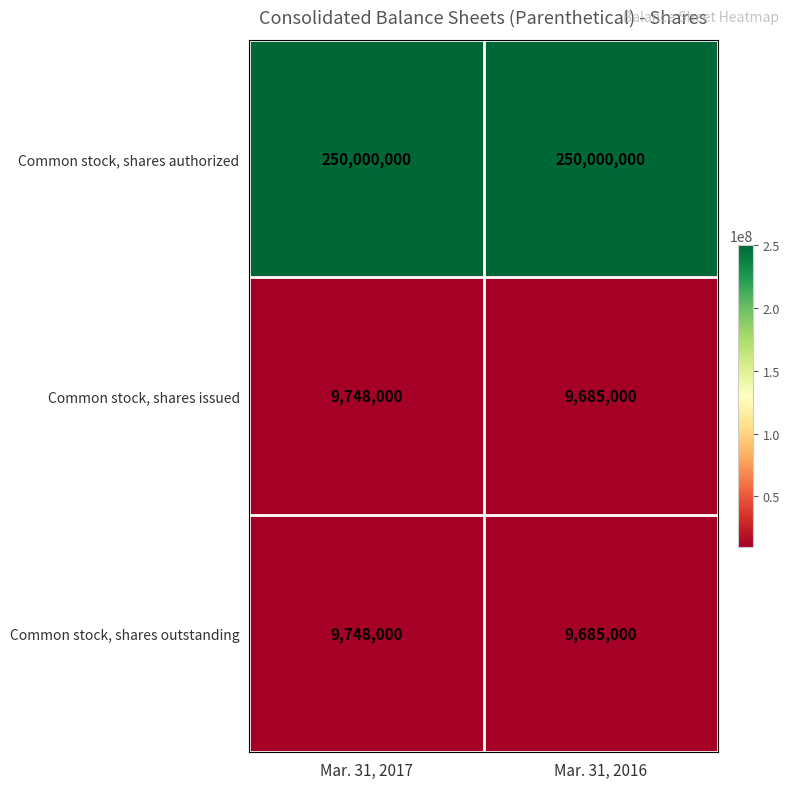

What is the difference between the highest and lowest values at Mar. 31, 2017?

240252000